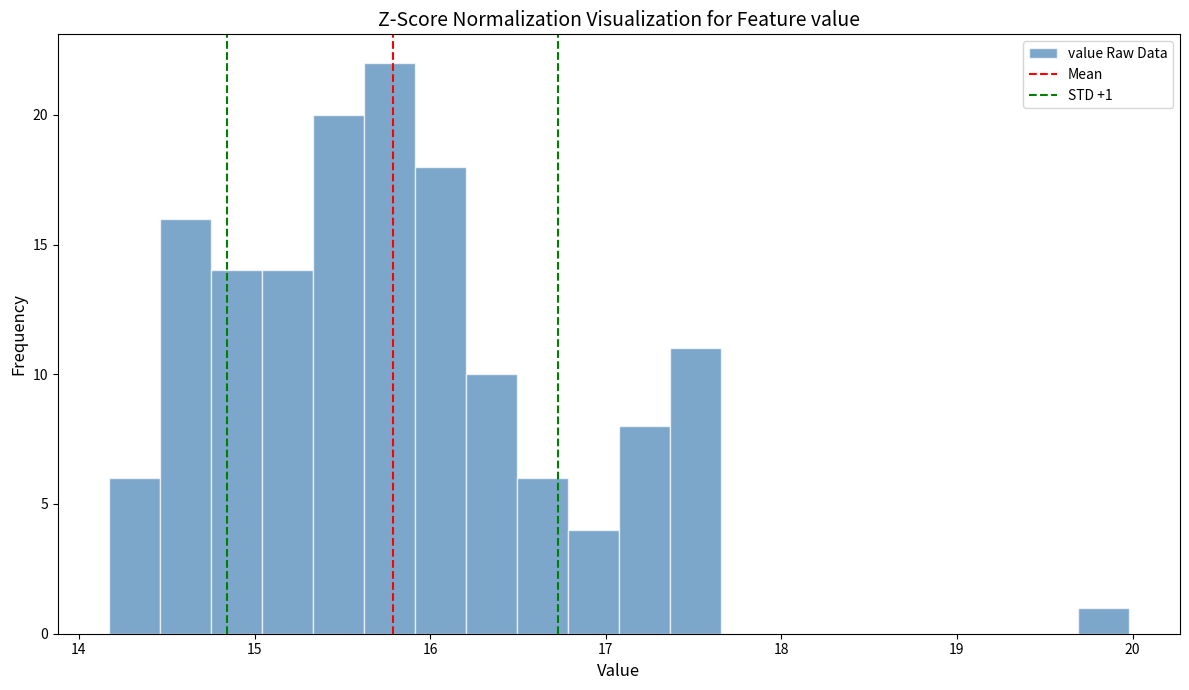

Around what value on the x-axis is the tallest bar? Give the approximate position of its centre, as read against the axis.

15.8